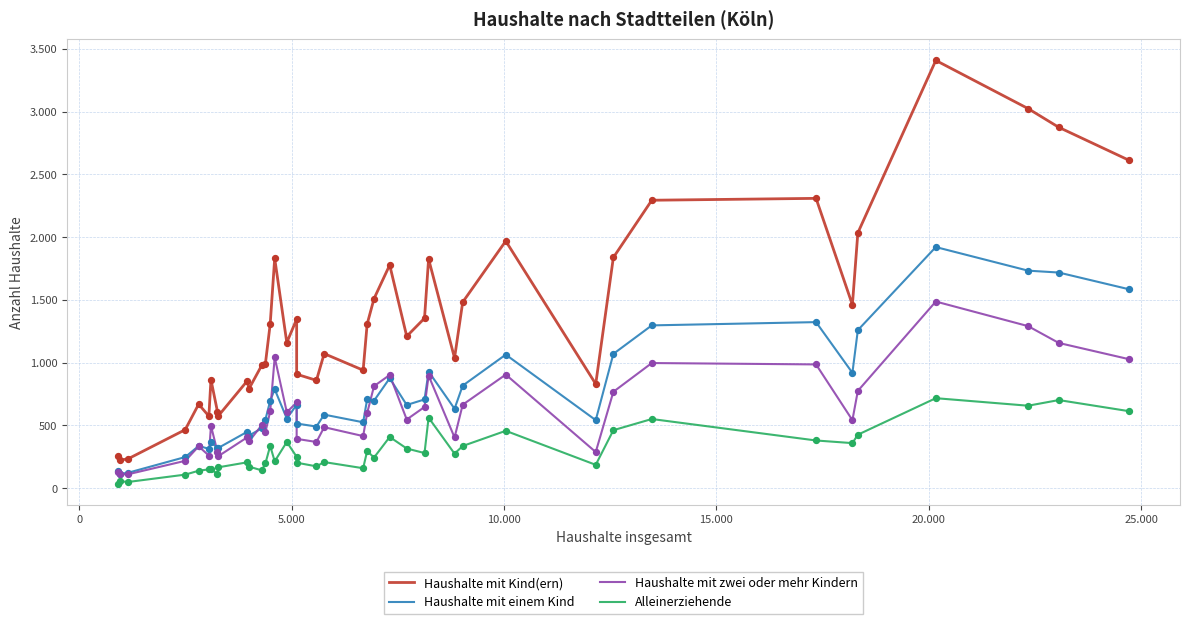

Which series has the largest total across all categories?

Haushalte mit Kind(ern)